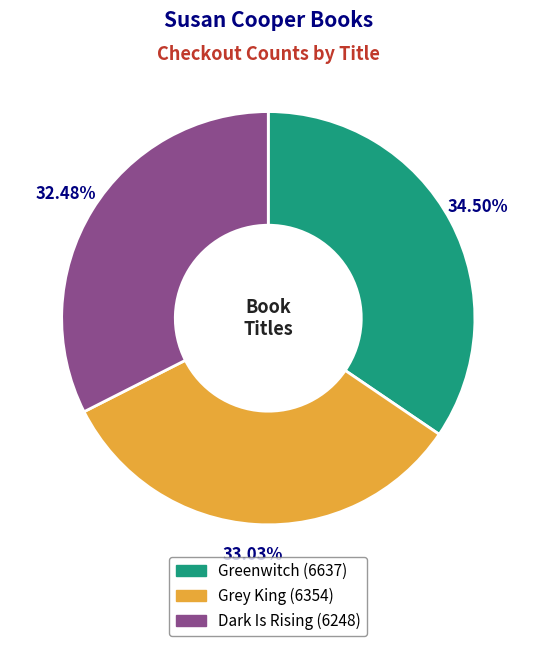

Combined, do Grey King and Dark Is Rising account for over 50%?

Yes